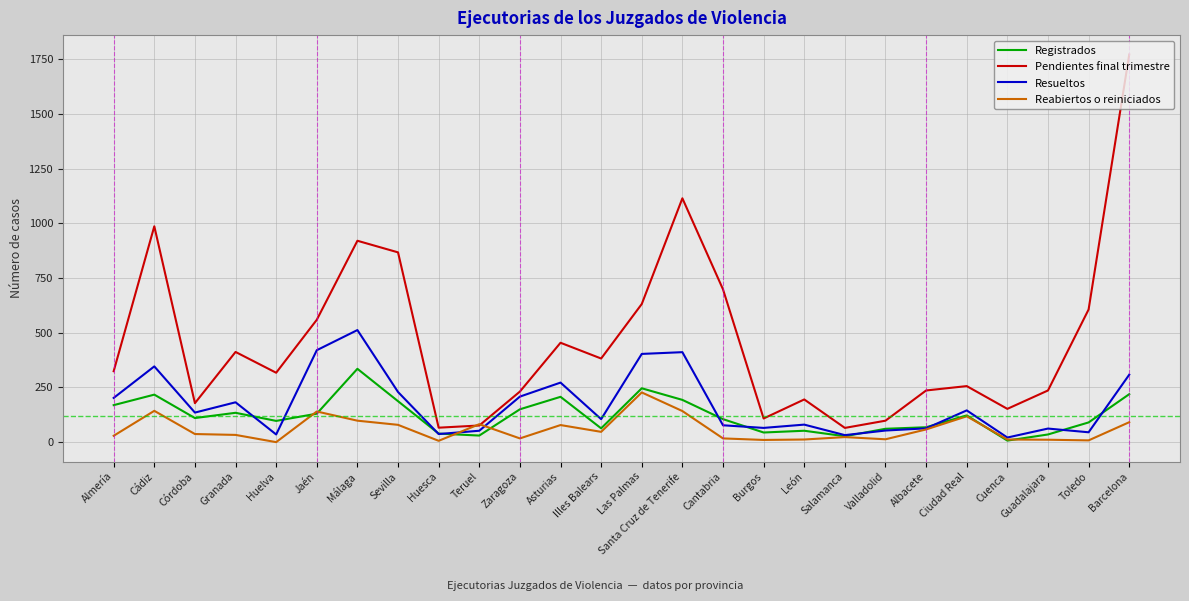

At which category does Pendientes final trimestre reach its first local valley?

Córdoba